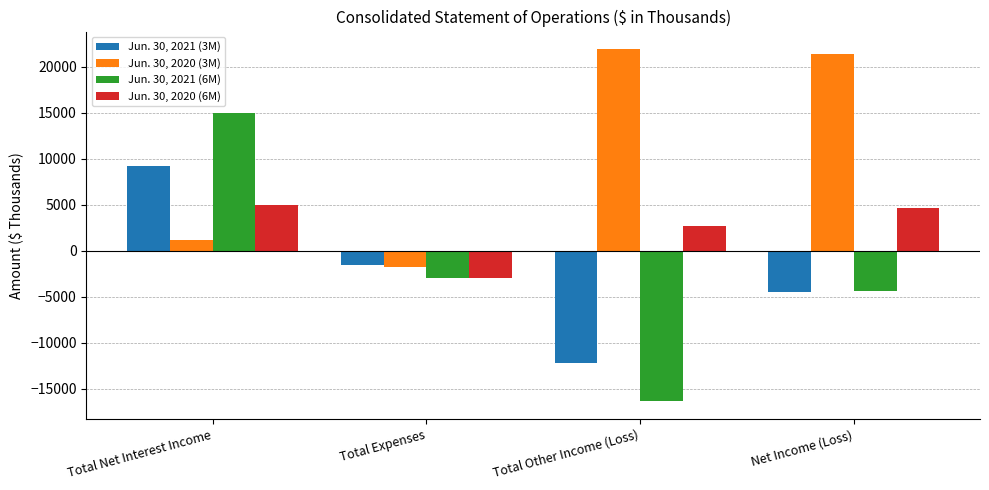

At which category is the sum across all series the highest?

Total Net Interest Income